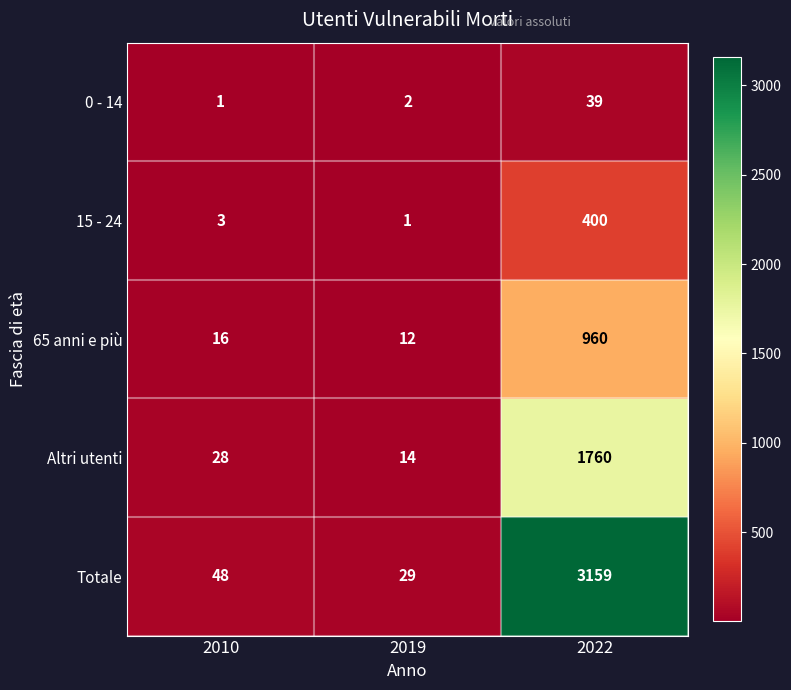

How many values in the Altri utenti series are below 28?

1